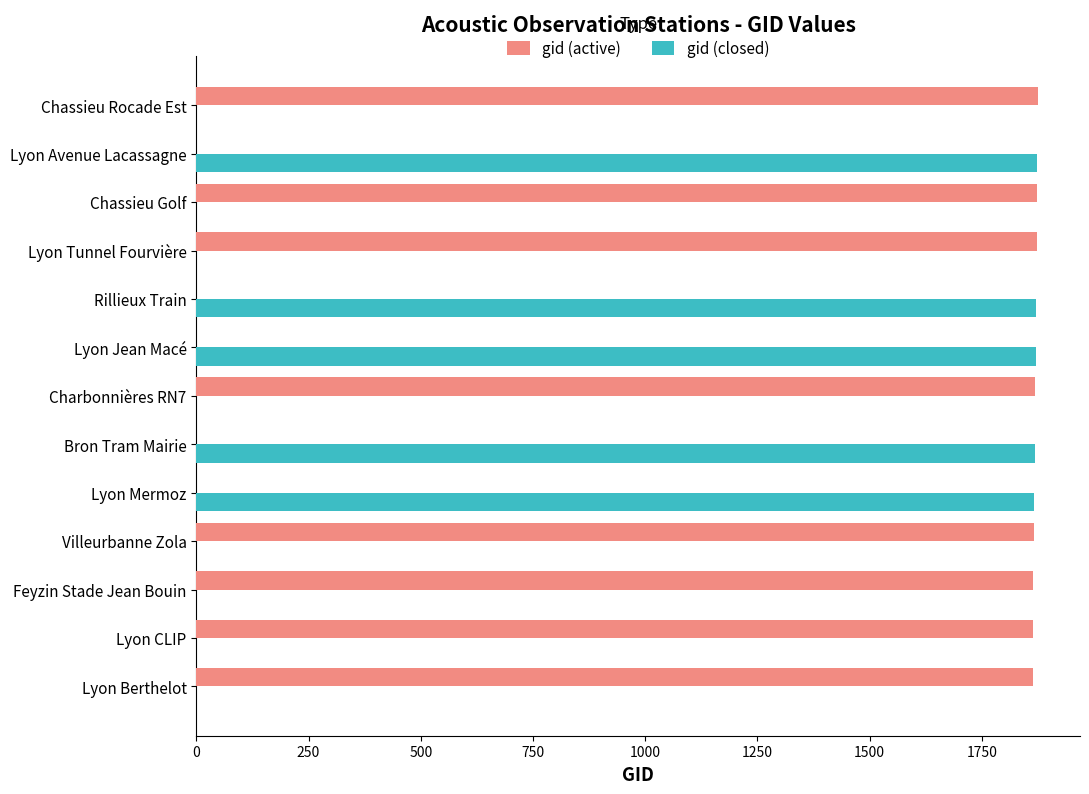

Is it true that gid (closed) equals 0 at Lyon Berthelot?

True